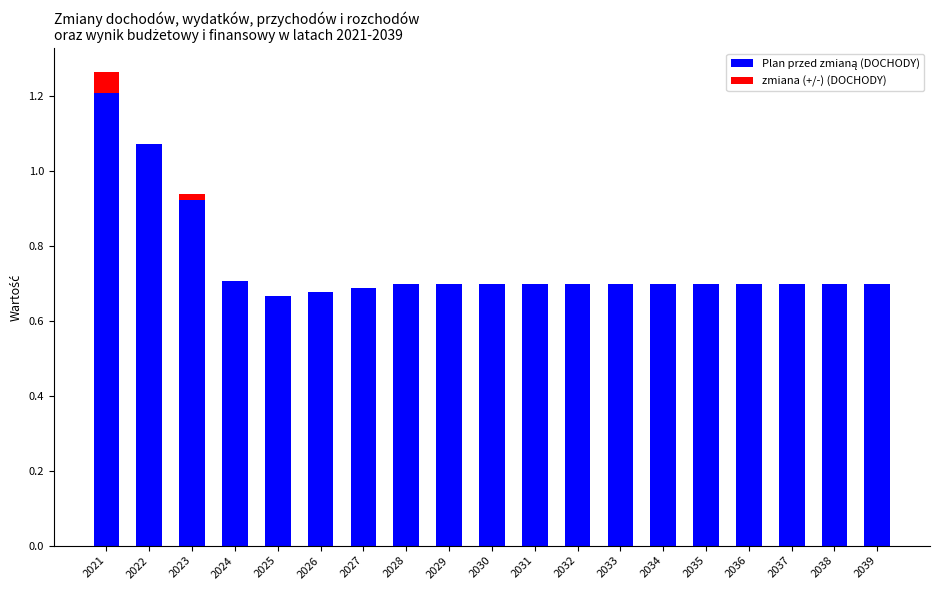

At which category is the sum across all series the highest?

2021